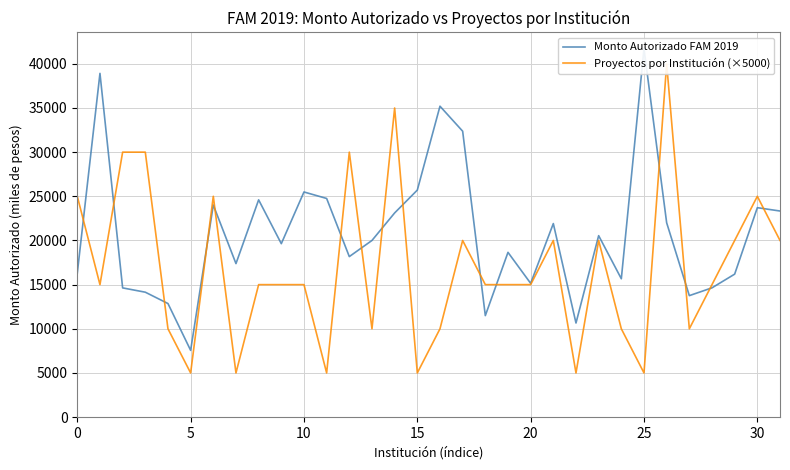

Reading left to right, extract all data points from this chart.

Monto Autorizado FAM 2019: 16304.1	38919.7	14630.8	14143.4	12858.5	7559.1	24013.3	17381.1	24600.3	19637.9	25490.3	24756.0	18174.8	20002.7	23117.8	25704.4	35202.4	32371.4	11492.1	18655.0	15145.0	21914.3	10653.7	20544.9	15664.8	41721.1	22001.5	13754.4	14637.6	16188.7	23712.5	23335.4
Proyectos por Institución (×5000): 25000.0	15000.0	30000.0	30000.0	10000.0	5000.0	25000.0	5000.0	15000.0	15000.0	15000.0	5000.0	30000.0	10000.0	35000.0	5000.0	10000.0	20000.0	15000.0	15000.0	15000.0	20000.0	5000.0	20000.0	10000.0	5000.0	40000.0	10000.0	15000.0	20000.0	25000.0	20000.0